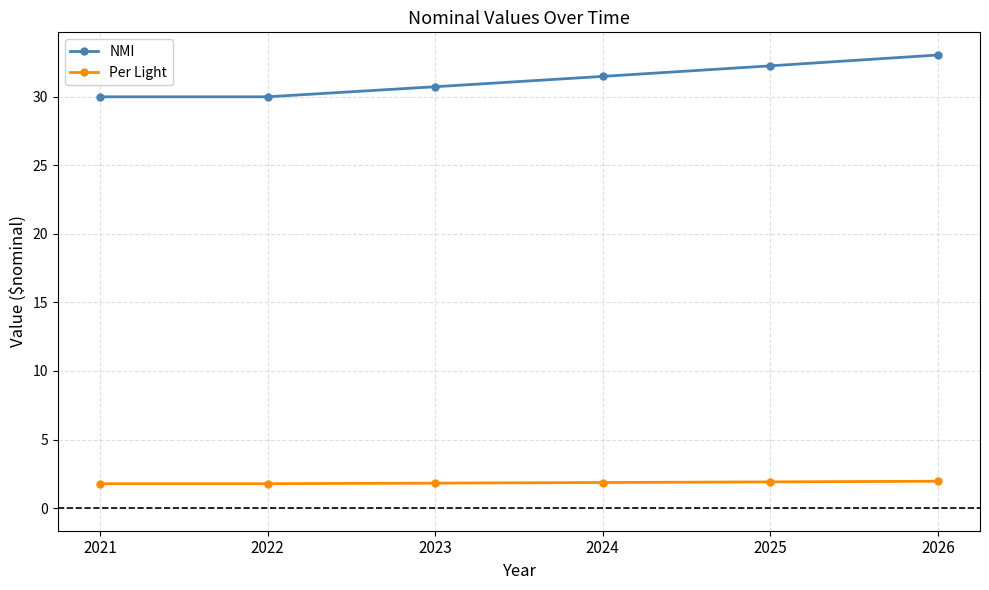

What is the value of the Per Light point at the 4th from the left?

1.9